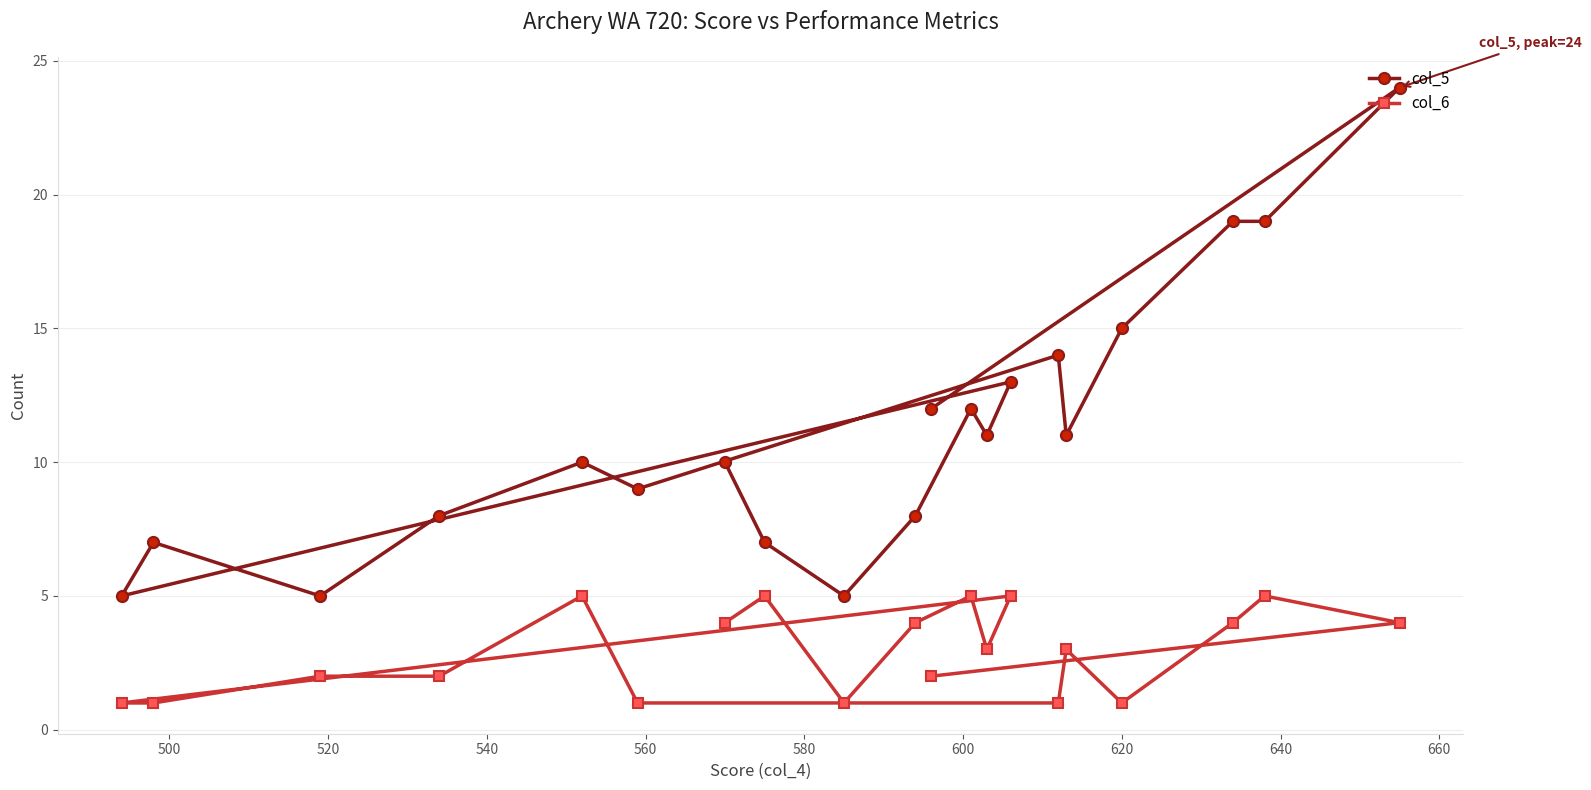

Reading left to right, list all the values displayed in this chart.

col_5: 5	7	5	8	10	9	10	7	5	8	12	12	11	13	14	11	15	19	19	24
col_6: 1	1	2	2	5	1	4	5	1	4	2	5	3	5	1	3	1	4	5	4